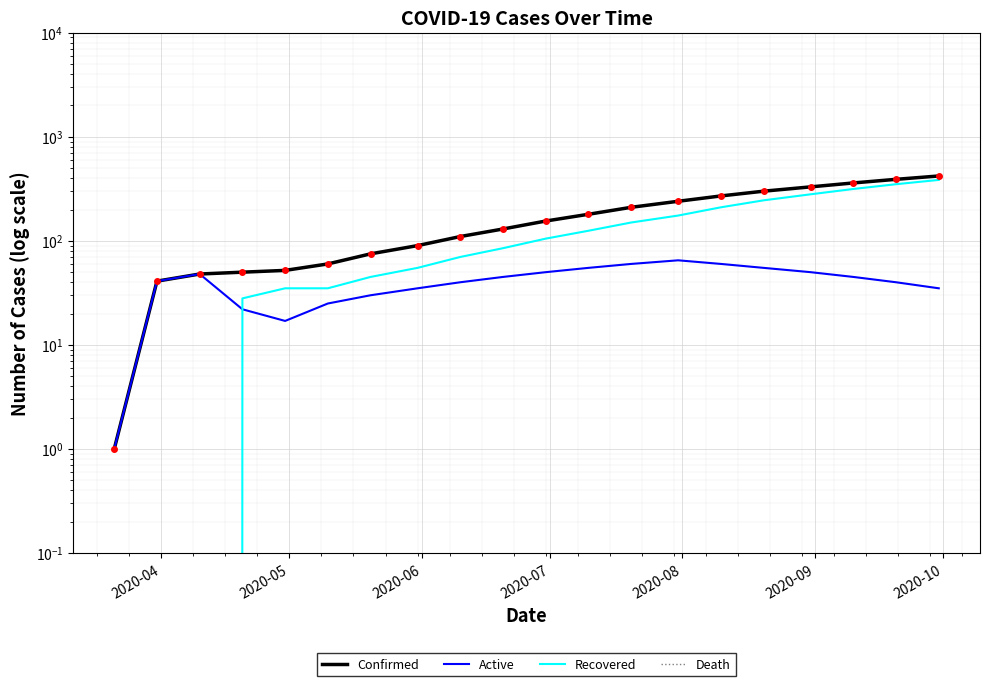

Is the value of Recovered at 2020-05 greater than the value of Death at 15?

No